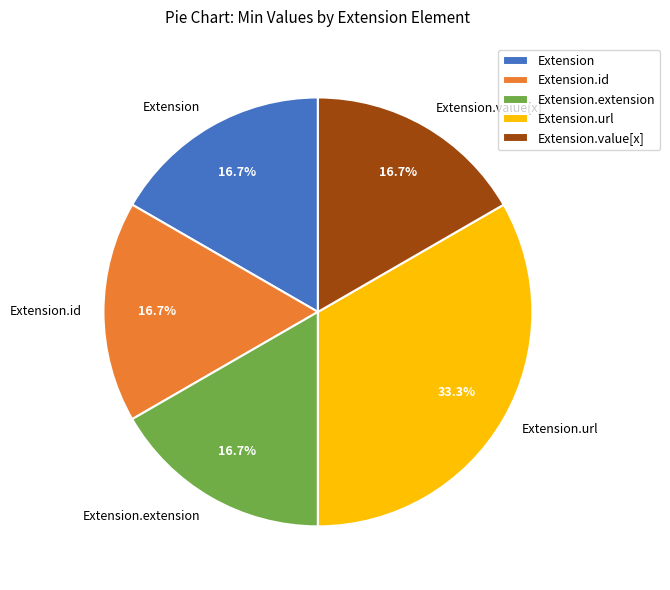

What is the largest slice in the pie chart?

Extension.url